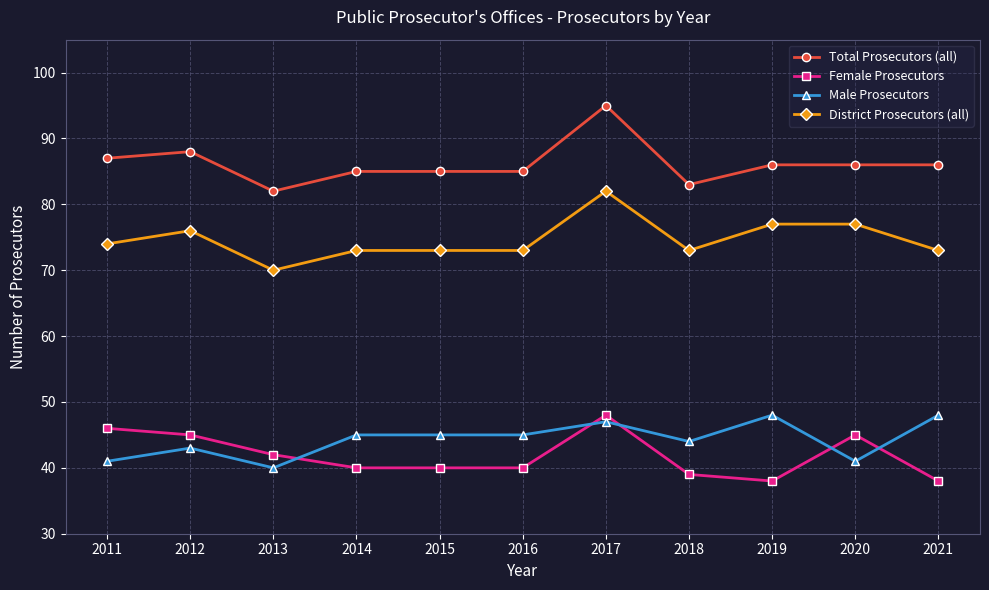

True or false: District Prosecutors (all) has more than 1 interior local peaks.

True